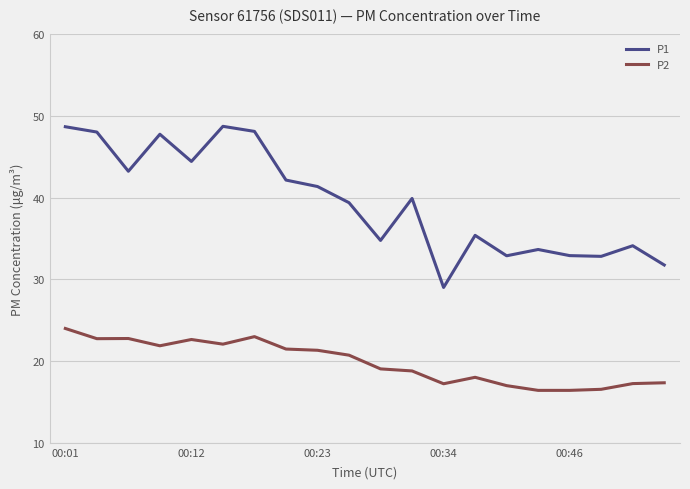

Does the chart have visible grid lines?

Yes